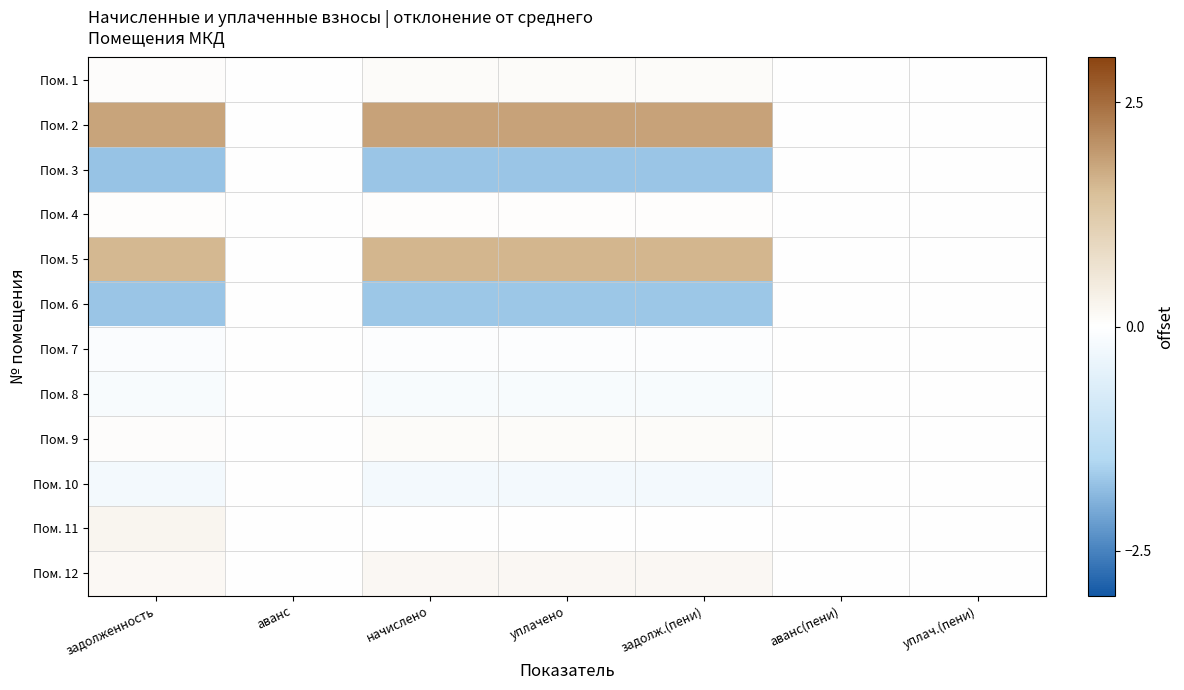

Reading left to right, what are all the values shown in this chart?

Пом. 1: задолженность=0.1	аванс=0.0	начислено=0.1	уплачено=0.1	задолж.(пени)=0.1	аванс(пени)=0.0	уплач.(пени)=0.0
Пом. 2: задолженность=1.8	аванс=0.0	начислено=1.8	уплачено=1.9	задолж.(пени)=1.8	аванс(пени)=0.0	уплач.(пени)=0.0
Пом. 3: задолженность=-1.7	аванс=0.0	начислено=-1.7	уплачено=-1.7	задолж.(пени)=-1.7	аванс(пени)=0.0	уплач.(пени)=0.0
Пом. 4: задолженность=0.0	аванс=0.0	начислено=0.0	уплачено=0.0	задолж.(пени)=0.0	аванс(пени)=0.0	уплач.(пени)=0.0
Пом. 5: задолженность=1.6	аванс=0.0	начислено=1.6	уплачено=1.6	задолж.(пени)=1.6	аванс(пени)=0.0	уплач.(пени)=0.0
Пом. 6: задолженность=-1.7	аванс=0.0	начислено=-1.7	уплачено=-1.7	задолж.(пени)=-1.7	аванс(пени)=0.0	уплач.(пени)=0.0
Пом. 7: задолженность=-0.1	аванс=0.0	начислено=-0.1	уплачено=-0.1	задолж.(пени)=-0.1	аванс(пени)=0.0	уплач.(пени)=0.0
Пом. 8: задолженность=-0.2	аванс=0.0	начислено=-0.1	уплачено=-0.1	задолж.(пени)=-0.1	аванс(пени)=0.0	уплач.(пени)=0.0
Пом. 9: задолженность=0.1	аванс=0.0	начислено=0.1	уплачено=0.1	задолж.(пени)=0.1	аванс(пени)=0.0	уплач.(пени)=0.0
Пом. 10: задолженность=-0.2	аванс=0.0	начислено=-0.2	уплачено=-0.2	задолж.(пени)=-0.2	аванс(пени)=0.0	уплач.(пени)=0.0
Пом. 11: задолженность=0.2	аванс=0.0	начислено=0.0	уплачено=0.0	задолж.(пени)=0.0	аванс(пени)=0.0	уплач.(пени)=0.0
Пом. 12: задолженность=0.2	аванс=0.0	начислено=0.2	уплачено=0.2	задолж.(пени)=0.2	аванс(пени)=0.0	уплач.(пени)=0.0